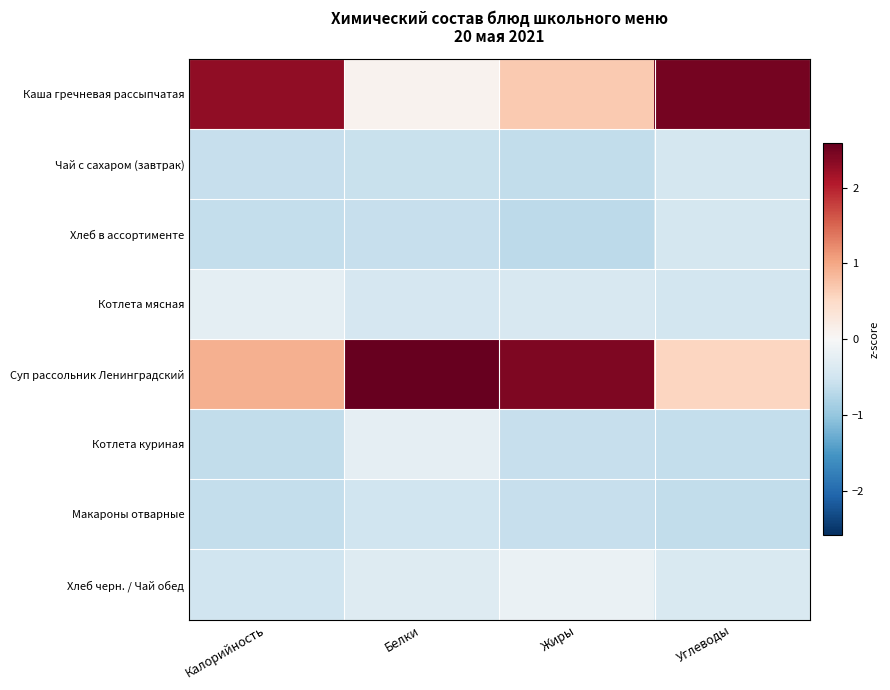

Reading left to right, what are all the values shown in this chart?

Каша гречневая рассыпчатая: Калорийность=2.3	Белки=0.1	Жиры=0.7	Углеводы=2.5
Чай с сахаром (завтрак): Калорийность=-0.6	Белки=-0.6	Жиры=-0.6	Углеводы=-0.4
Хлеб в ассортименте: Калорийность=-0.6	Белки=-0.6	Жиры=-0.7	Углеводы=-0.4
Котлета мясная: Калорийность=-0.2	Белки=-0.4	Жиры=-0.4	Углеводы=-0.5
Суп рассольник Ленинградский: Калорийность=0.9	Белки=2.6	Жиры=2.4	Углеводы=0.6
Котлета куриная: Калорийность=-0.6	Белки=-0.2	Жиры=-0.6	Углеводы=-0.6
Макароны отварные: Калорийность=-0.6	Белки=-0.5	Жиры=-0.6	Углеводы=-0.6
Хлеб черн. / Чай обед: Калорийность=-0.5	Белки=-0.3	Жиры=-0.2	Углеводы=-0.4